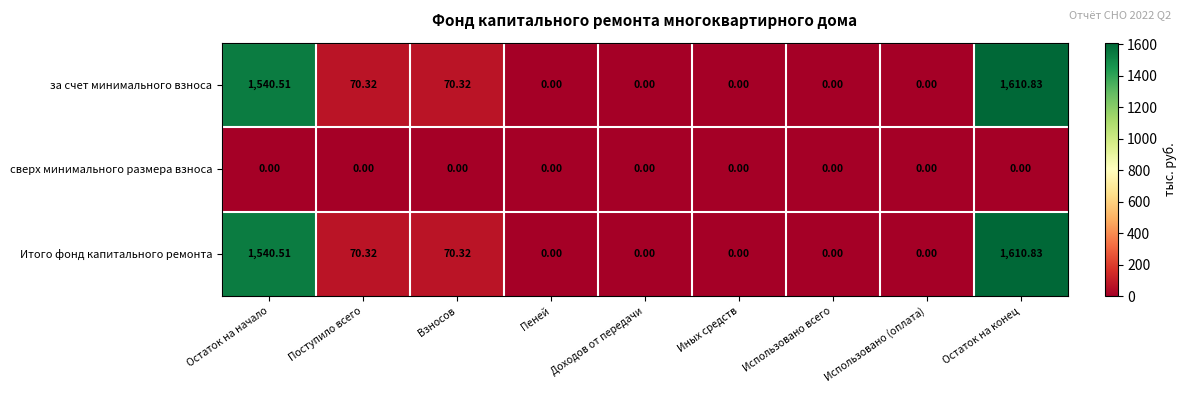

At which category is the sum across all series the highest?

Остаток на конец